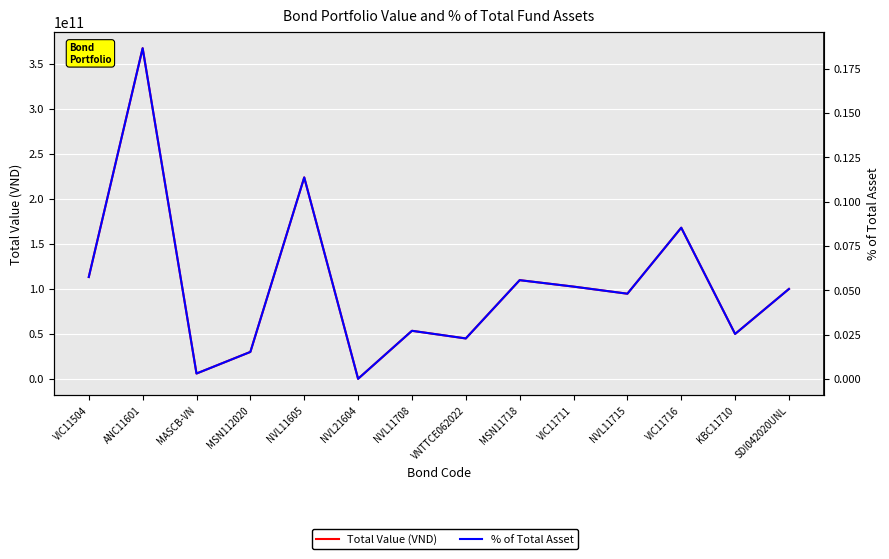

Reading left to right, list all the values displayed in this chart.

Total Value (VND): 113270974620.0	367570212800.0	6000000000.0	30010233300.0	223953982108.0	144426958.0	53492353896.0	44990989780.0	109773703800.0	102594757087.0	94718635620.0	168056800000.0	50001250000.0	100000000000.0
% of Total Asset: 0.1	0.2	0.0	0.0	0.1	0.0	0.0	0.0	0.1	0.1	0.0	0.1	0.0	0.1